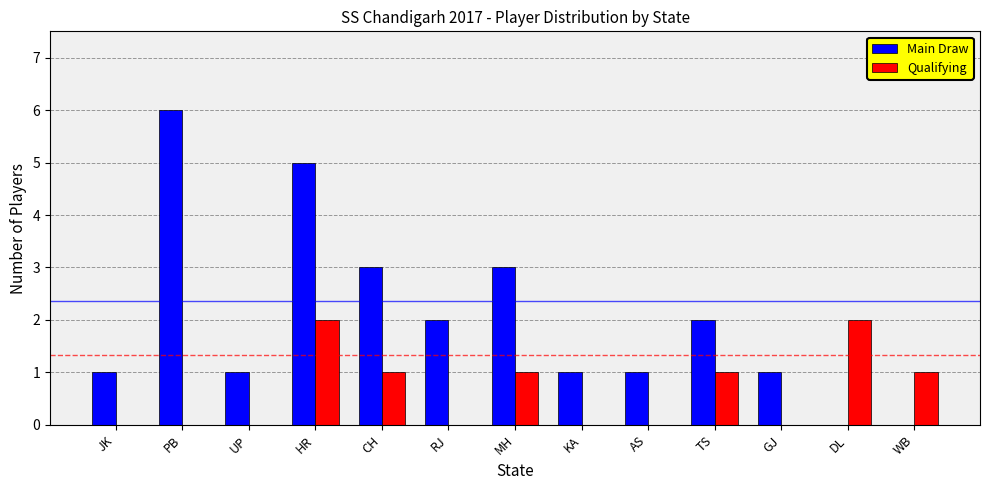

What is the sum of the Qualifying values at JK and TS?

1